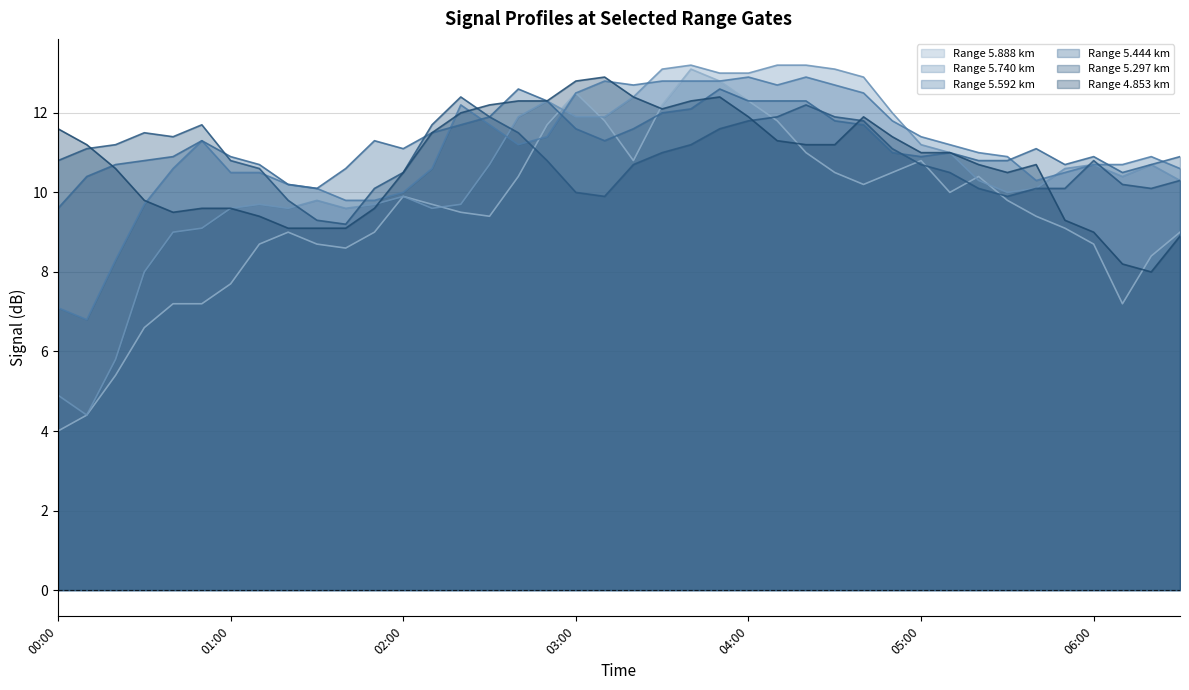

The 5.444 series shows 19.3 at 2003/01/12 03:50. True or false?

False